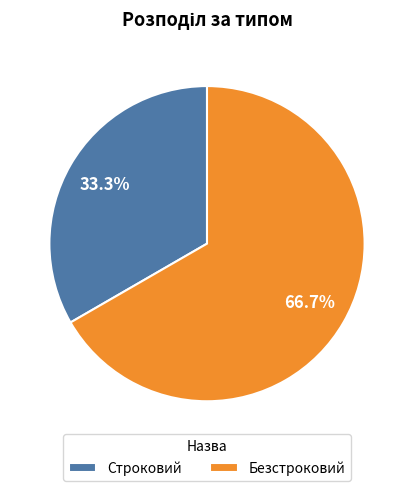

To the nearest percent, what is the combined percentage of Строковий and Безстроковий?

100%